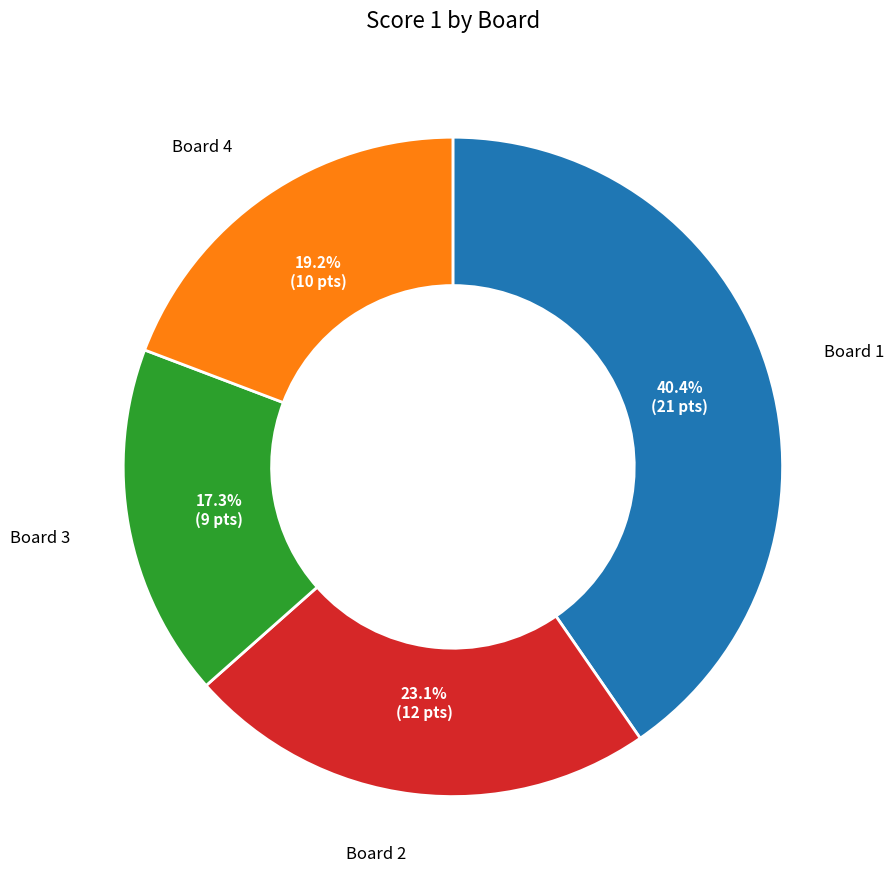

Is there a majority slice in this chart?

No